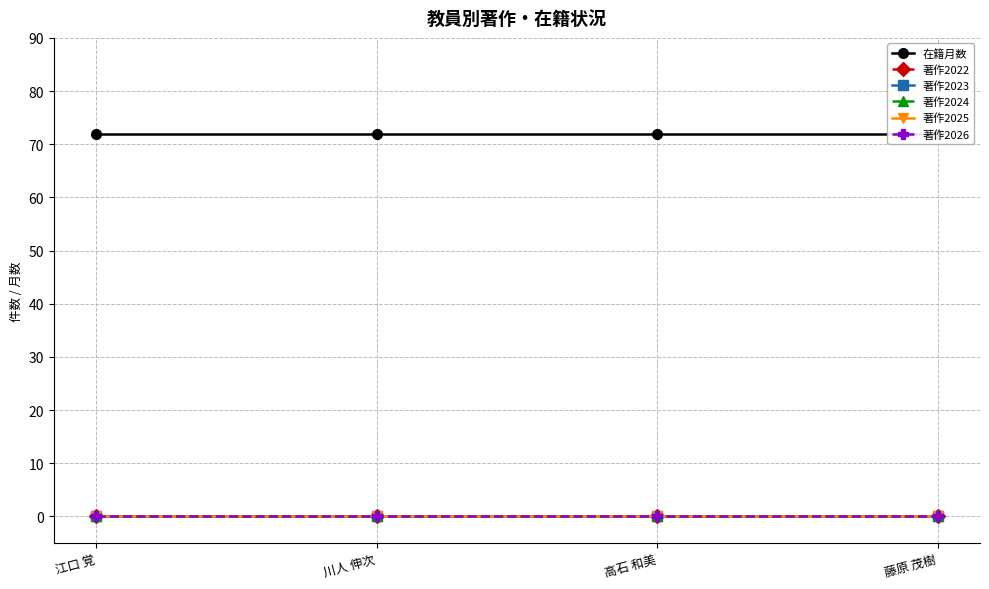

True or false: 著作2026 and 著作2022 intersect in this chart.

False